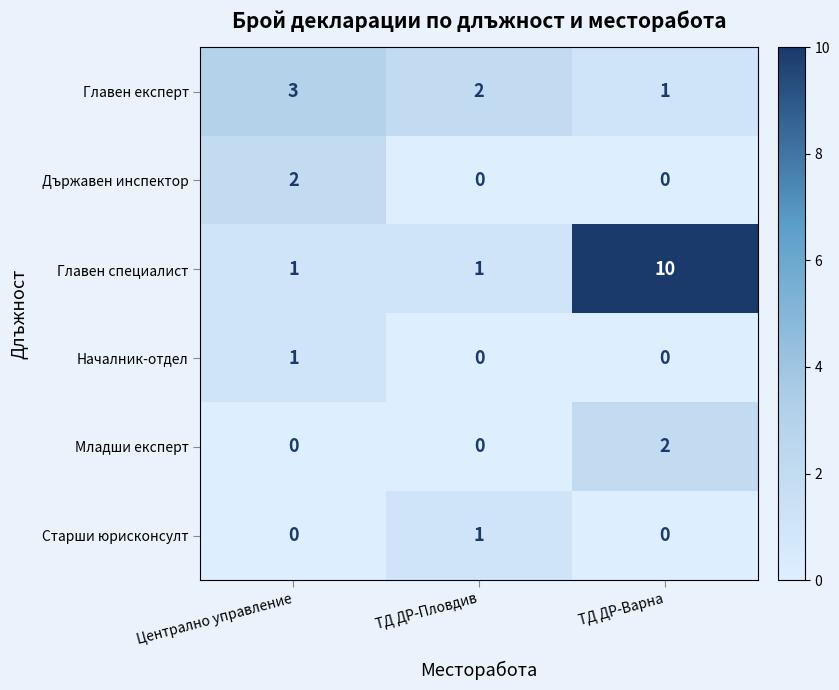

Rank the categories by Главен експерт value from highest to lowest.

Централно управление, ТД ДР-Пловдив, ТД ДР-Варна